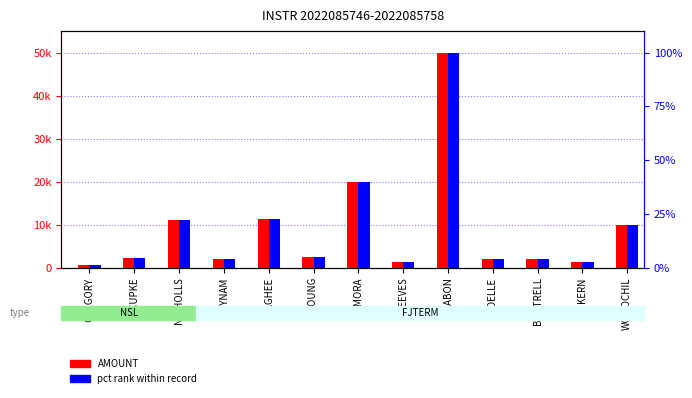

Count the number of data series in this chart.

2